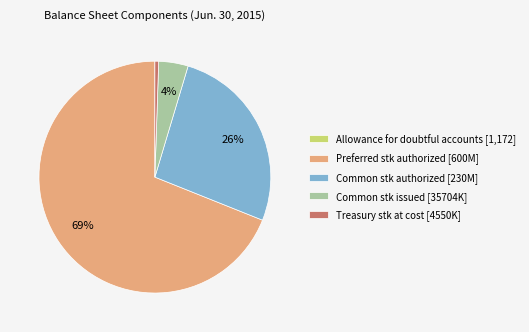

To the nearest percent, what is the difference between the largest and smallest slice percentages?

69%